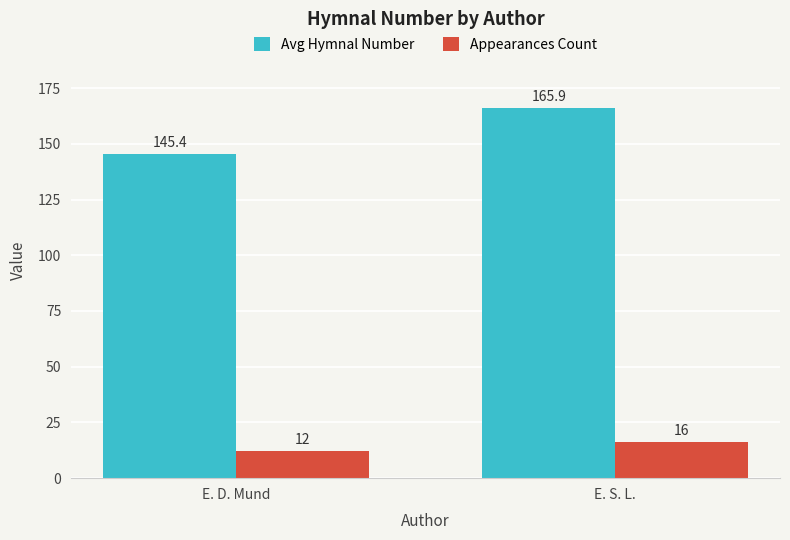

List the series in order of their overall mean, lowest first.

Appearances Count, Avg Hymnal Number